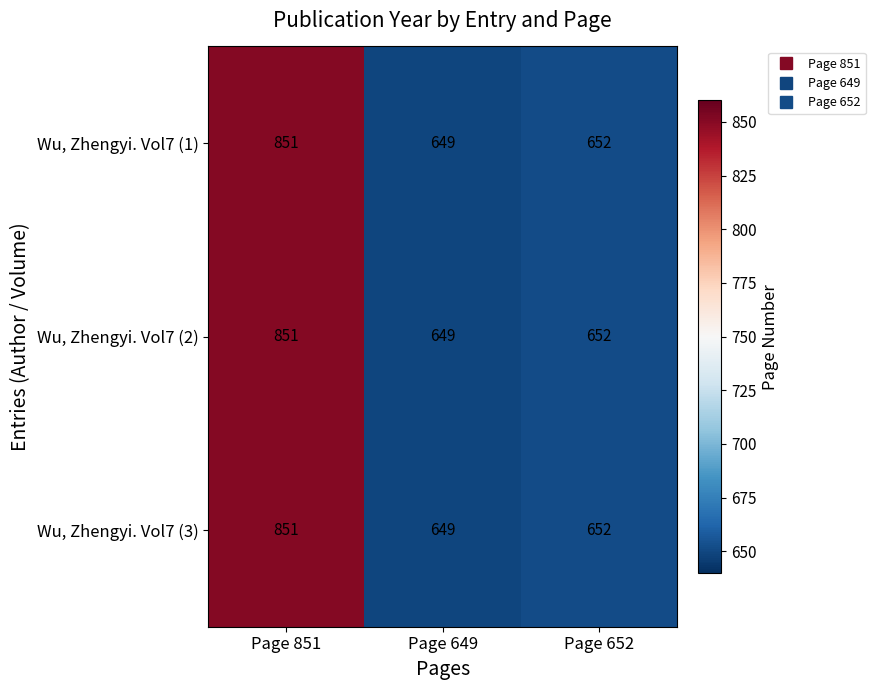

At which label does Wu, Zhengyi. Vol7 (1) first exceed 652?

Page 851